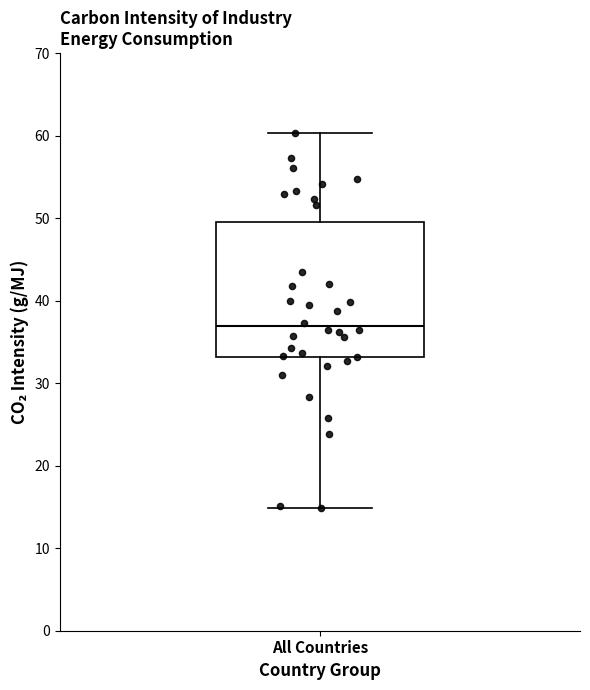

Transcribe this box plot: give where the median line is, the range the box spans, and where the two whiskers end, as read against the y-axis. The values are not printed on the chart, so give them approximately, as read against the axis.

median 37, box 33 to 50, whiskers 15 to 60